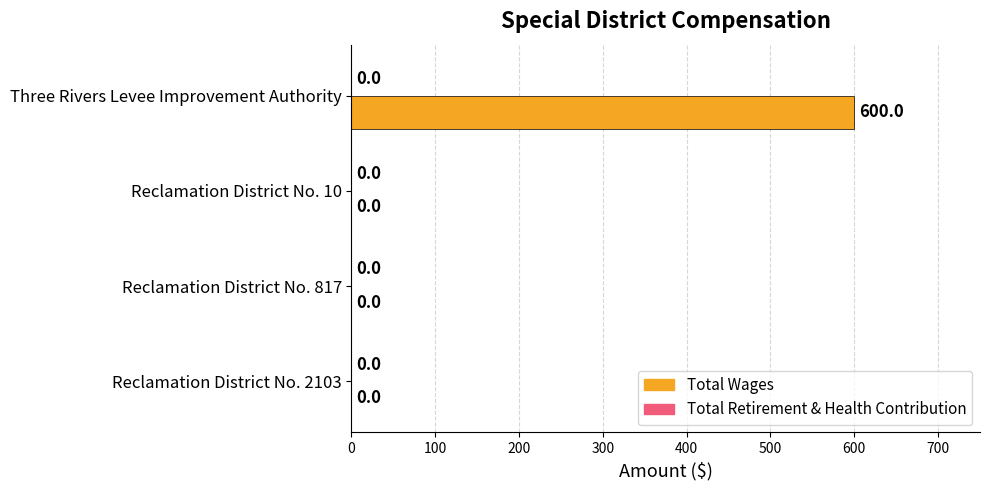

Which has a higher value, Three Rivers Levee Improvement Authority or Reclamation District No. 2103?

Three Rivers Levee Improvement Authority